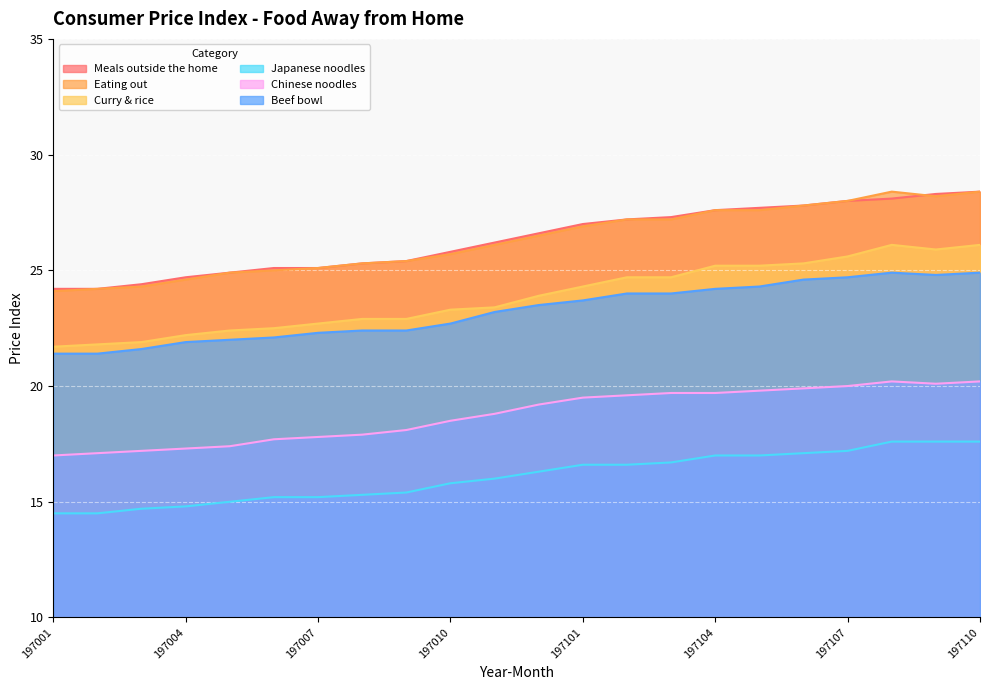

The Eating out series shows 17.5 at 197009. True or false?

False